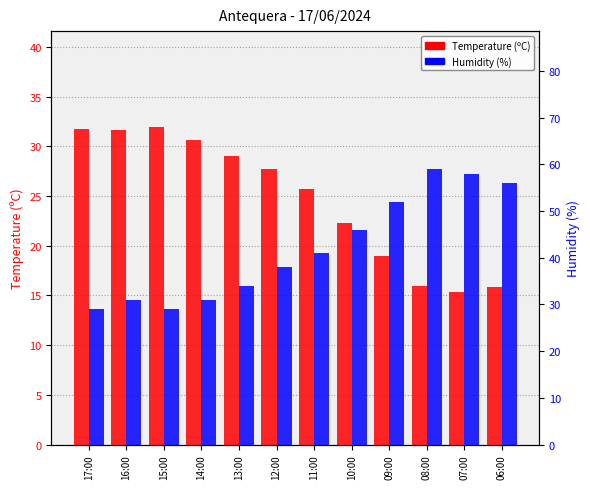

At which label does Humidity first exceed 41?

10:00